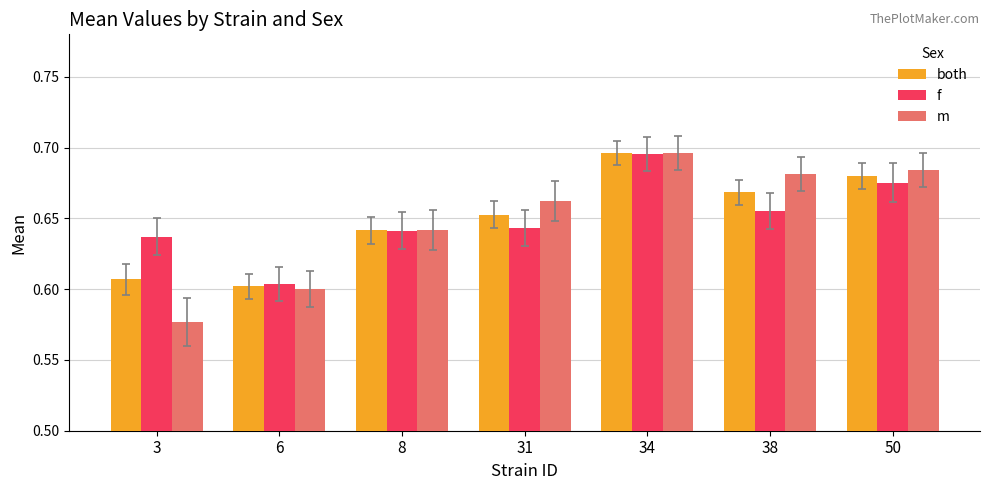

Is the value of m at 31 greater than the value of both at 50?

No